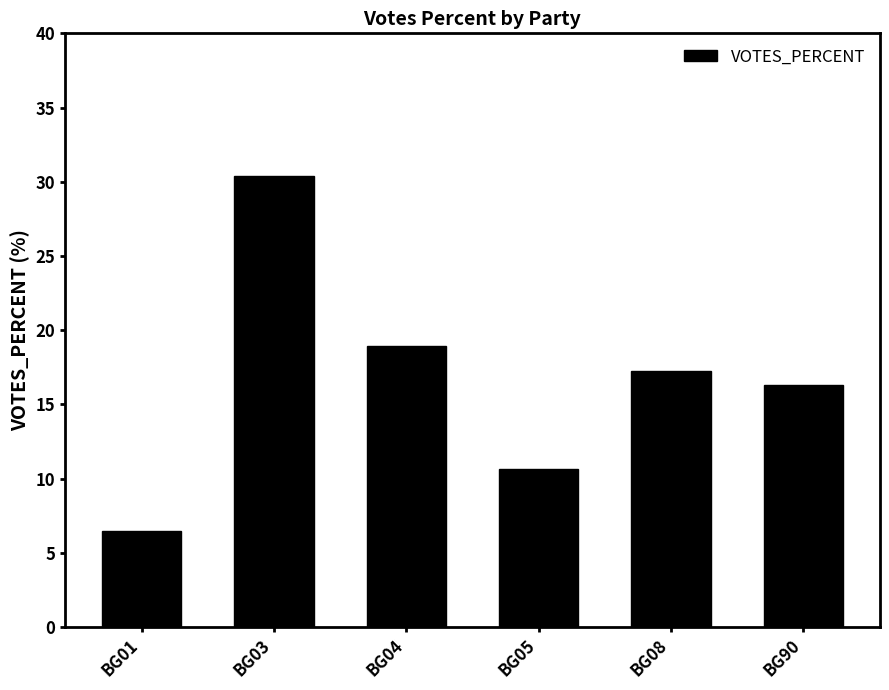

How many bars are there in total?

6